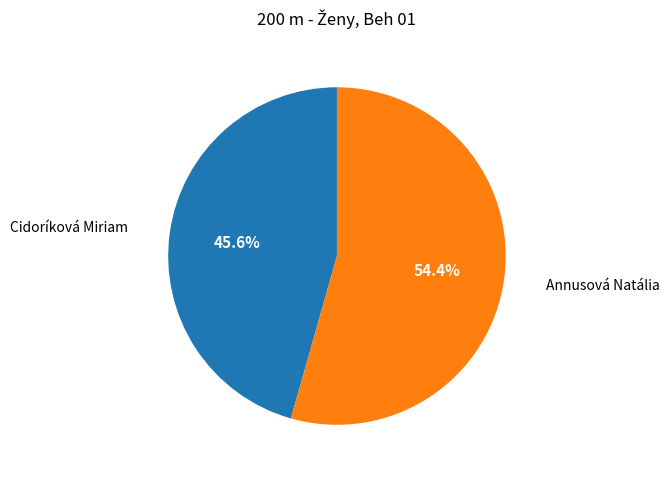

Is it true that Annusová Natália is 54% of the pie?

True